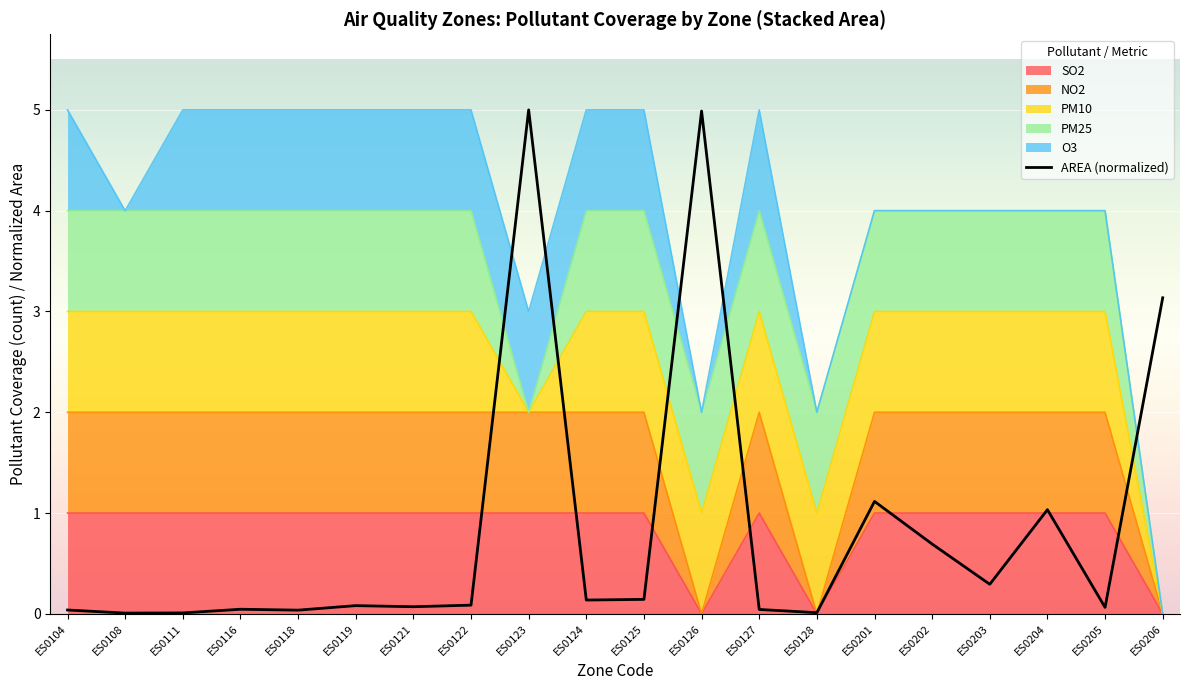

What is the value of the 16th point from the left?

0.7